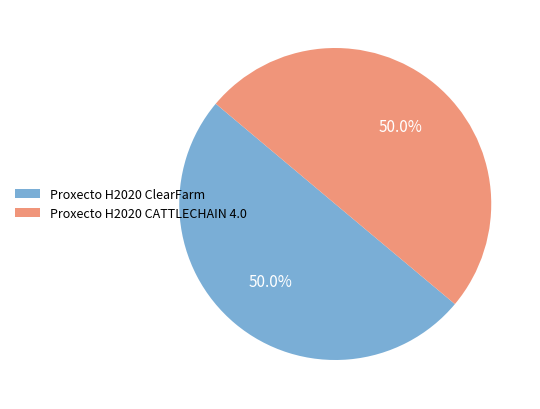

What is the ratio of the value at Proxecto H2020 ClearFarm to the value at Proxecto H2020 CATTLECHAIN 4.0?

1.0